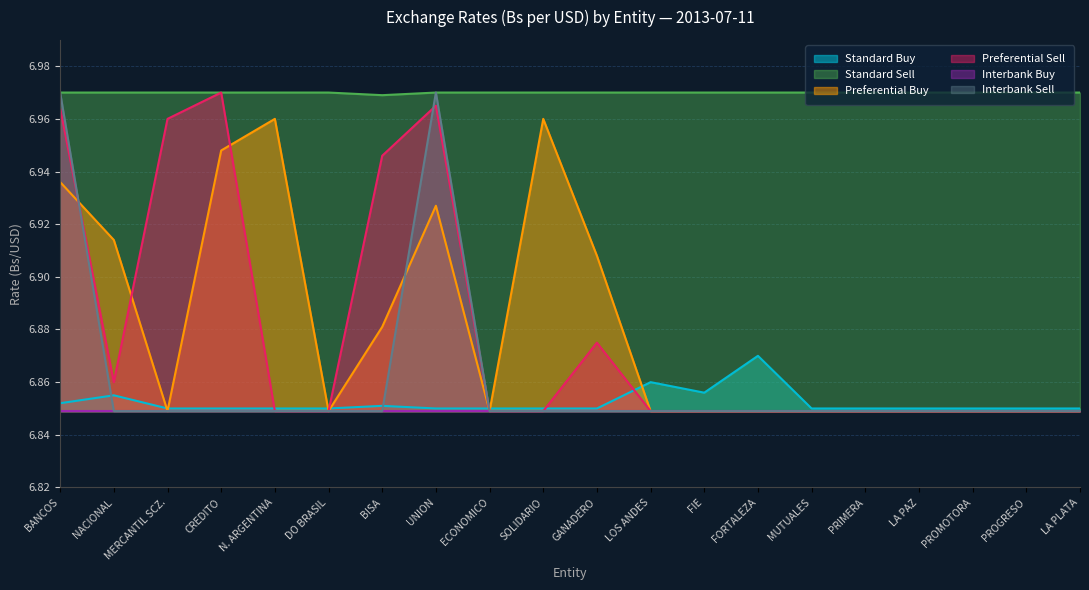

True or false: Standard Buy has more than 1 interior local peaks.

True